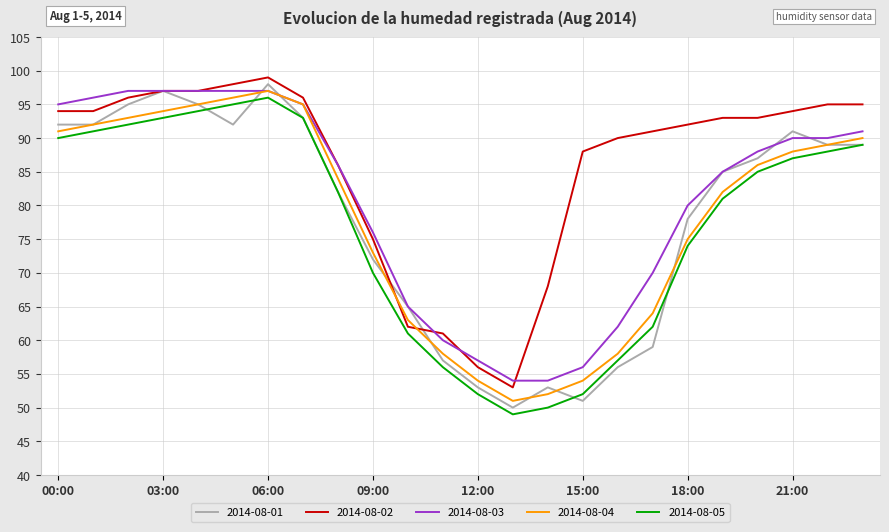

What is the smallest value displayed?

49